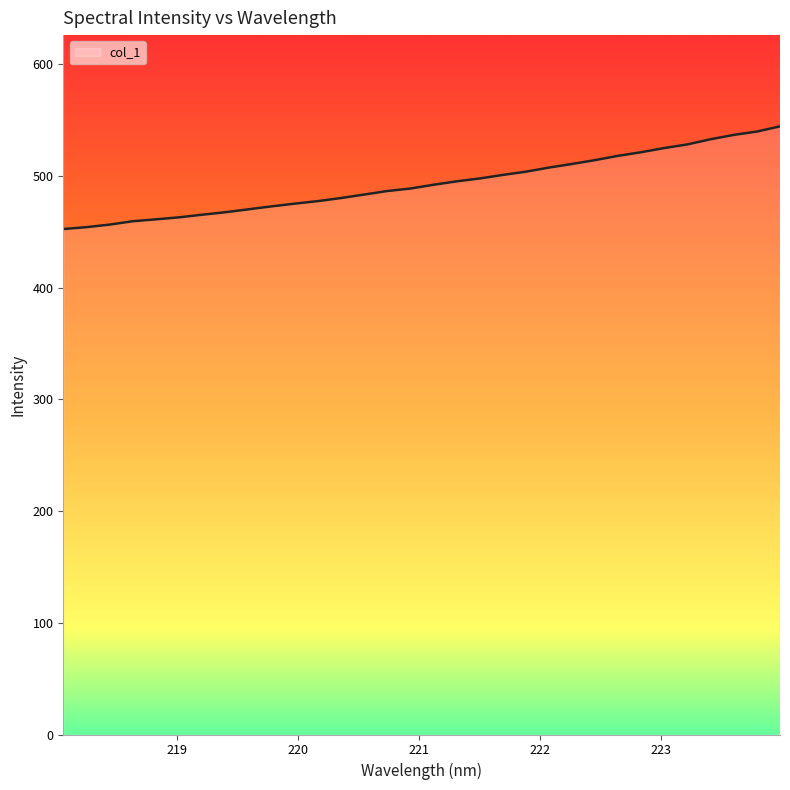

What is the minimum value shown in the chart?

452.4